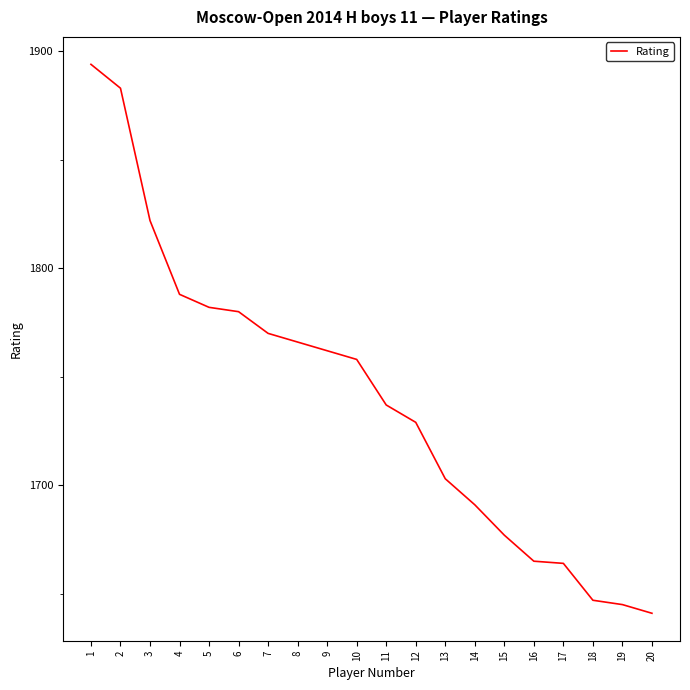

What is the difference between the values at 15 and 1?

217